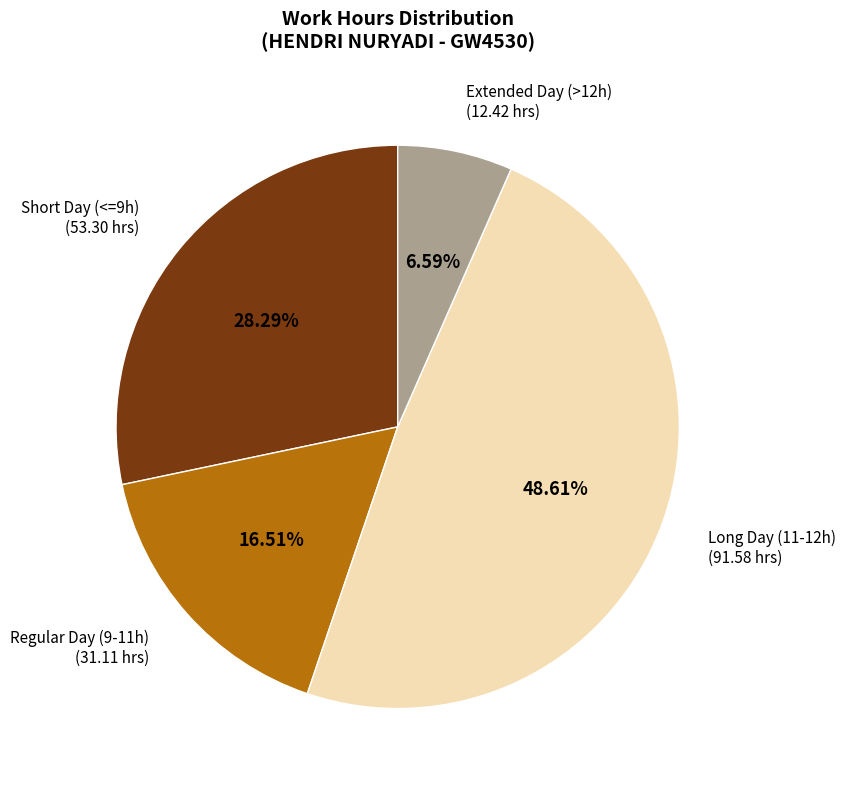

How many segments does this pie chart have?

4